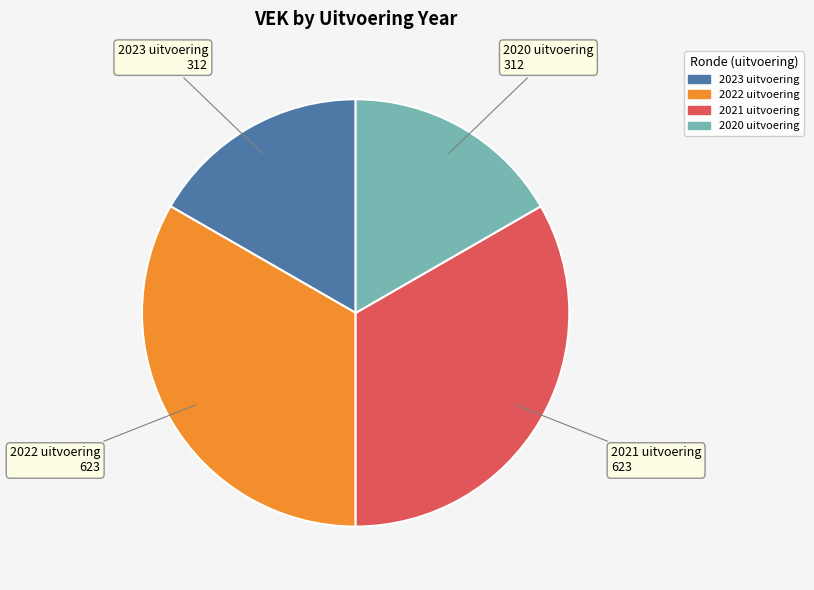

Does any single category account for the majority?

No